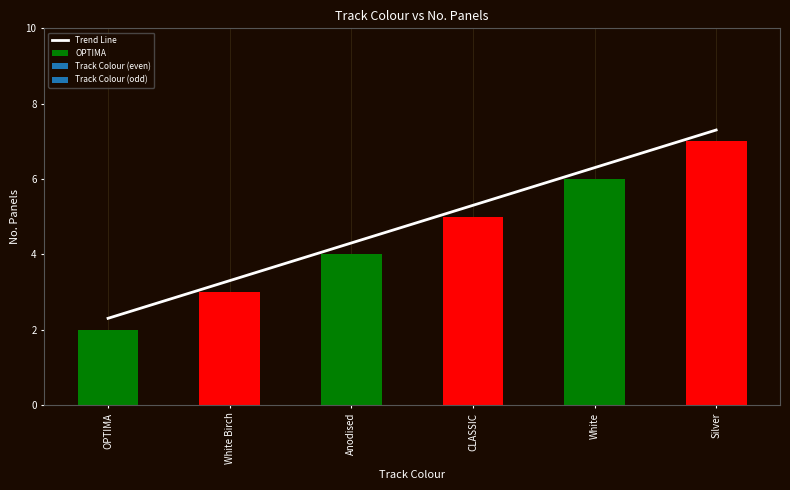

List the labels in order of value, smallest first.

OPTIMA, White Birch, Anodised, CLASSIC, White, Silver